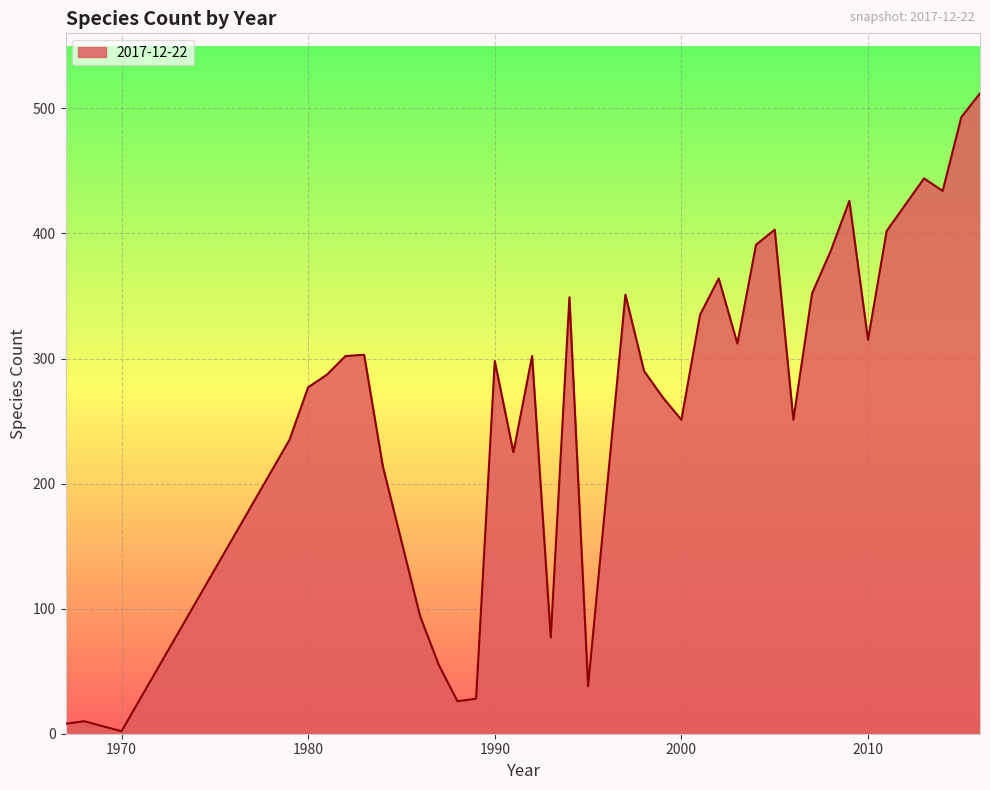

What is the maximum value shown in the chart?

512